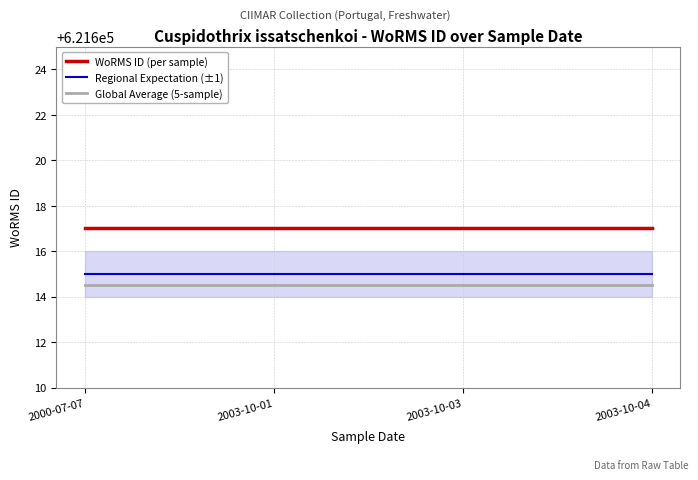

Rank the categories by Global Average (5-sample) value from lowest to highest.

2000-07-07, 2003-10-01, 2003-10-03, 2003-10-04